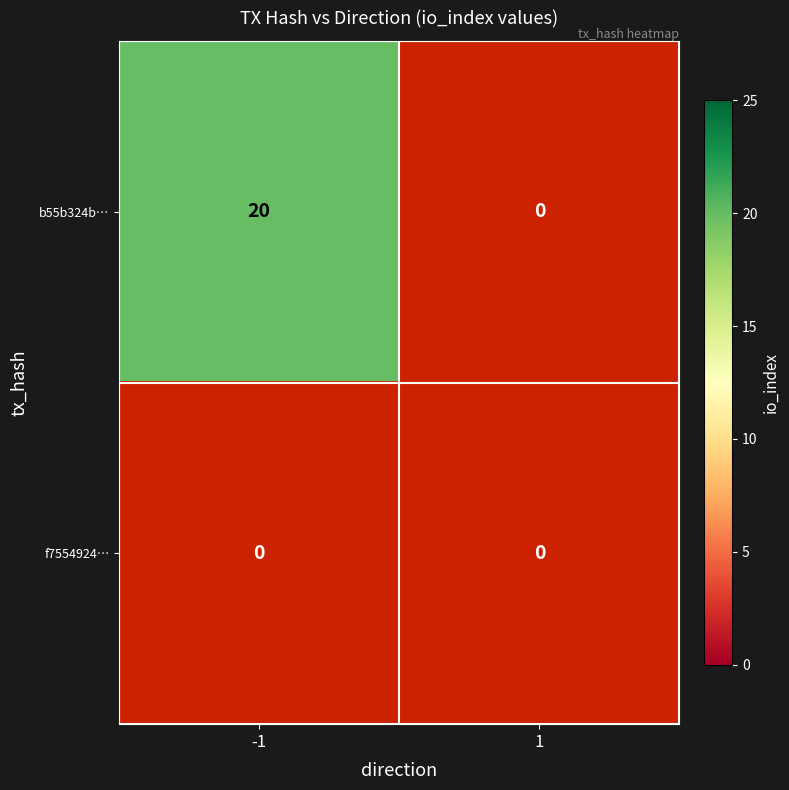

Reading left to right, what are all the values shown in this chart?

b55b324b0558735e474ed79f5bd468806f48de1: -1=20	1=0
f7554924d1799d8f79ebeba92550e715c114725: -1=0	1=0